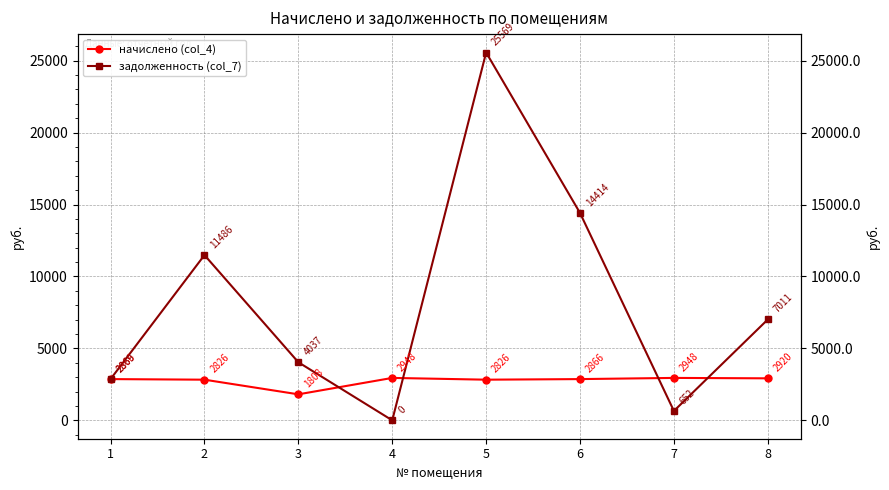

What is the sum of the задолженность (col_7) values at 4 and 1?

2869.2